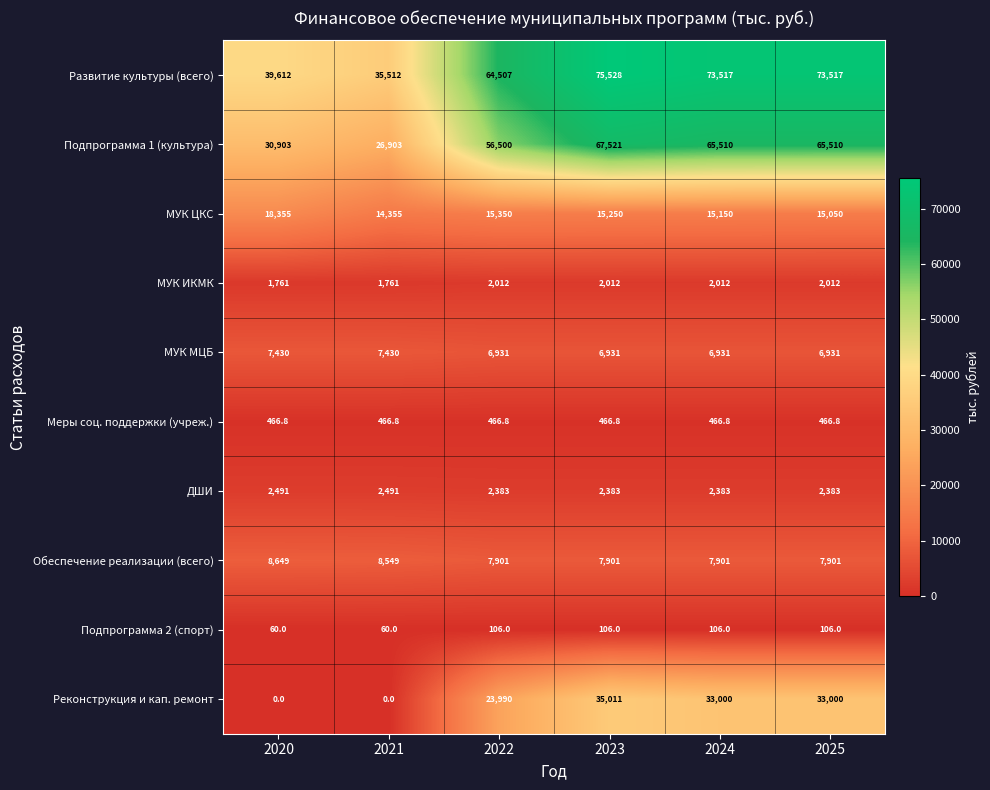

At which label is Обеспечение реализации (всего) closest to 8275?

2021